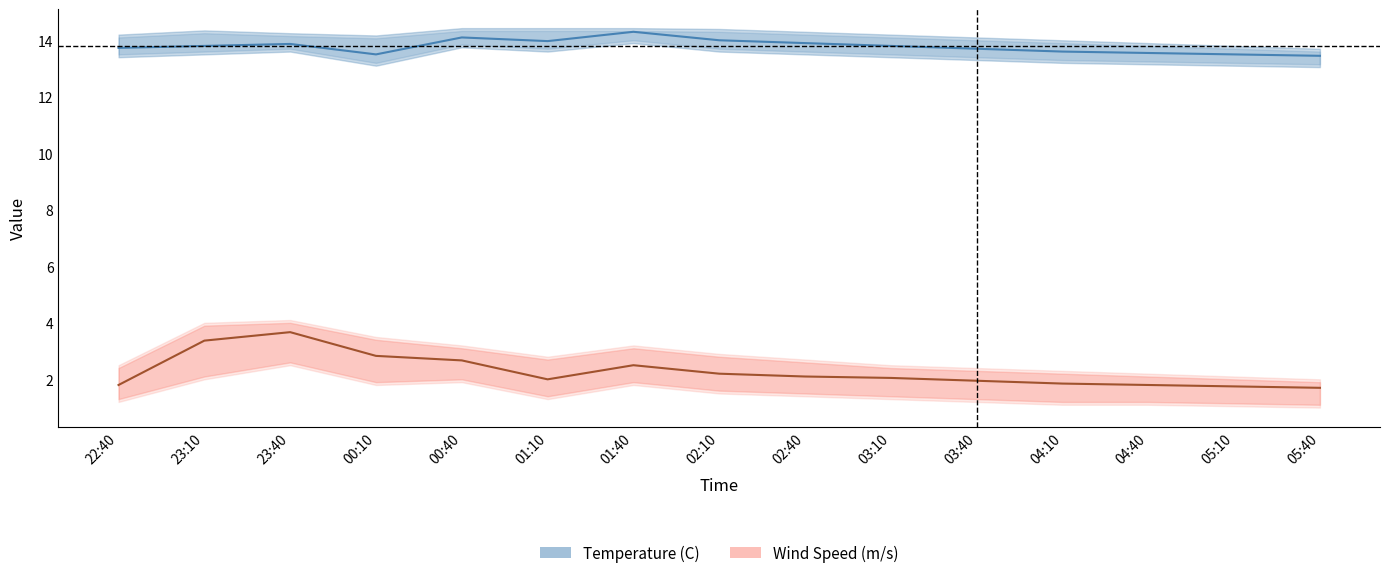

What is the label of the 10th point from the right?

01:10